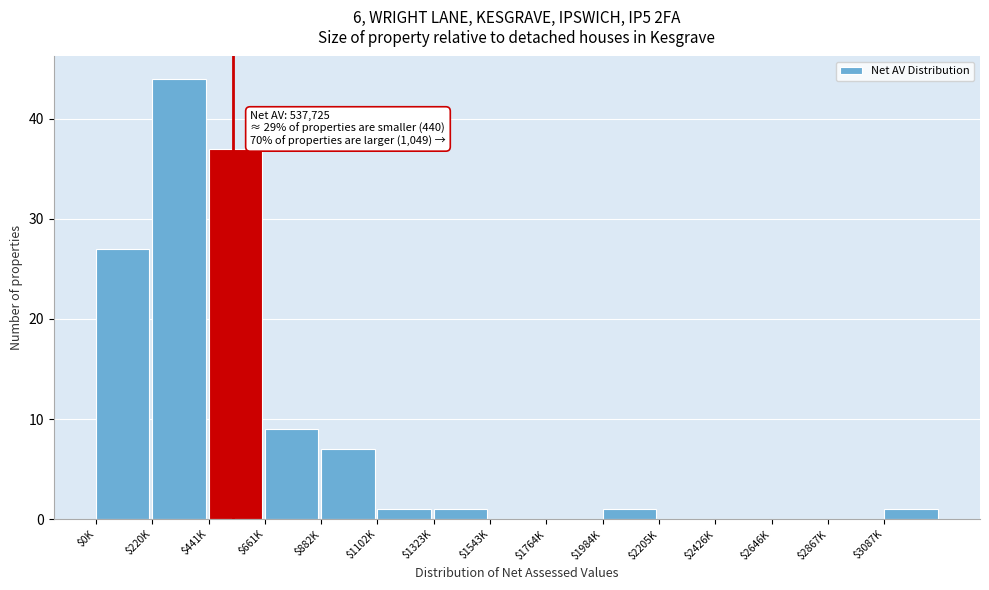

Where is the data nearest to the value 22?

$0K